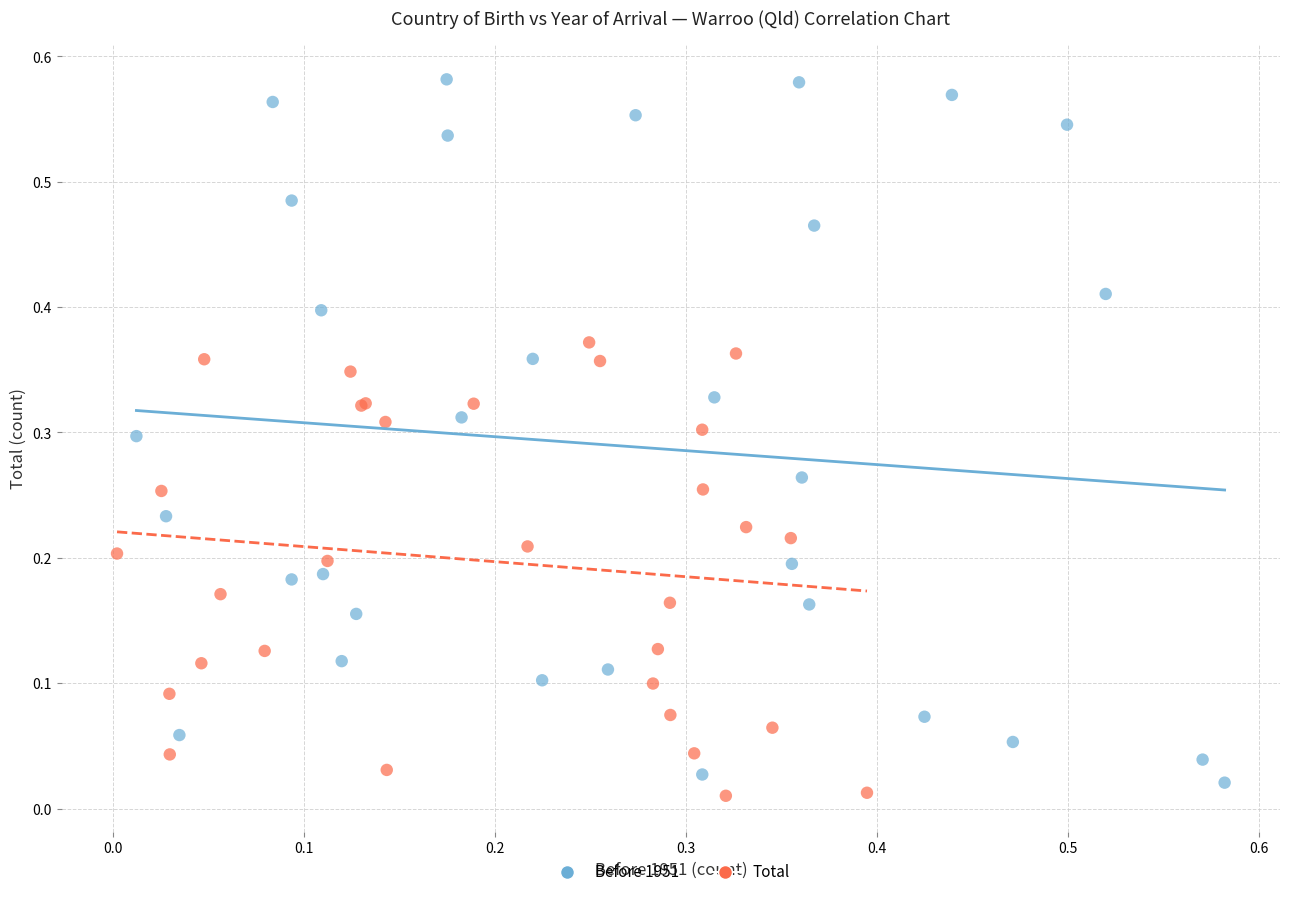

Which series contains the highest Y value?

Before 1951